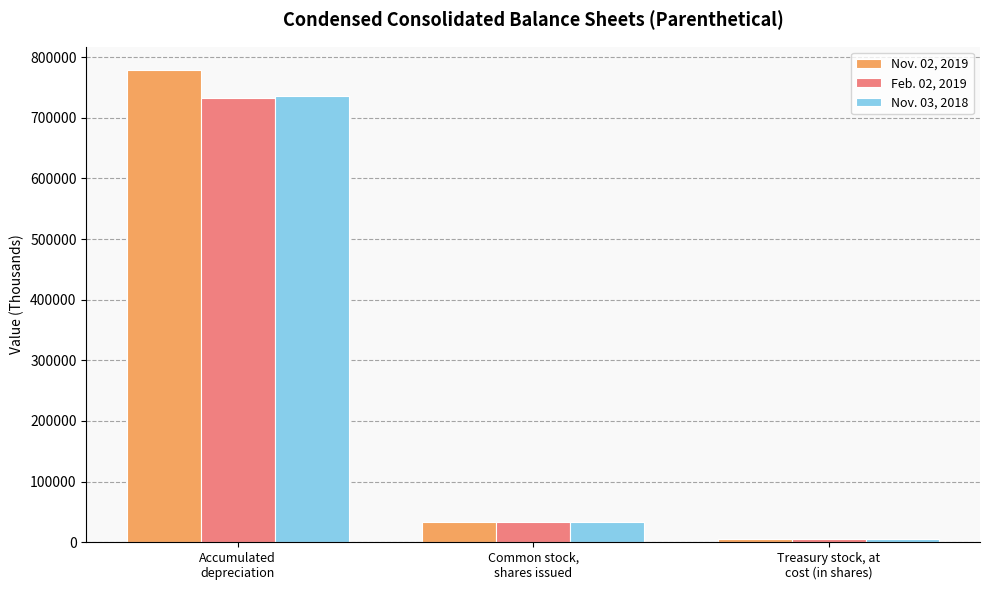

What is the difference between the Feb. 02, 2019 values at Treasury stock, at
cost (in shares) and Accumulated
depreciation?

728191